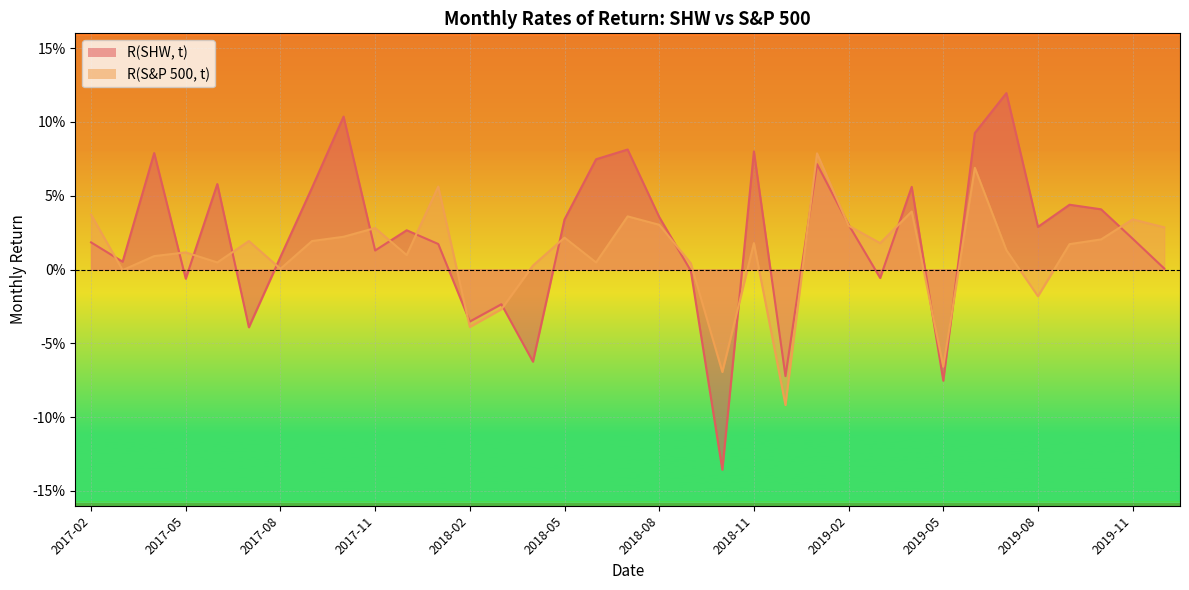

After their last crossing, which series has the higher values: R(S&P 500, t) or R(SHW, t)?

R(S&P 500, t)